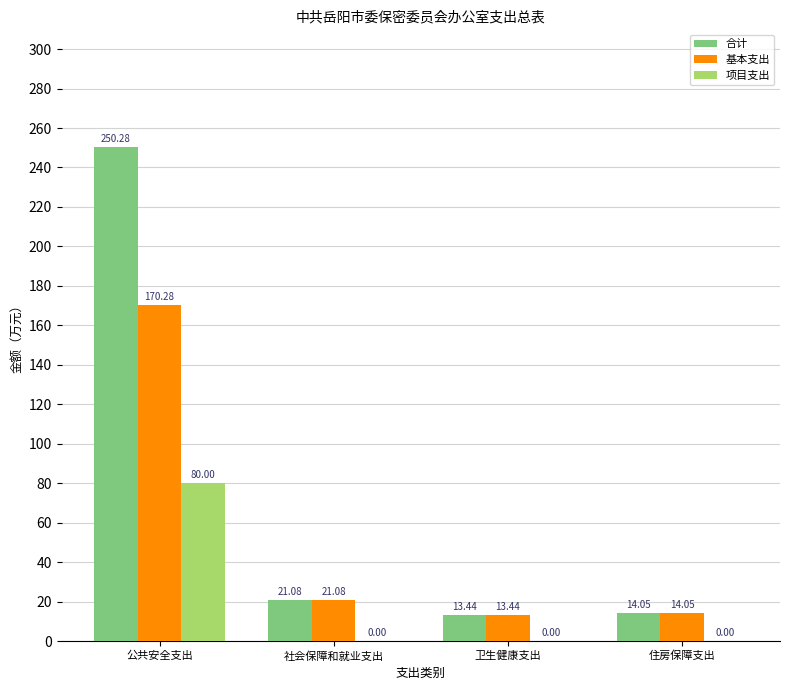

Reading left to right, transcribe all the data shown in this chart.

合计: 公共安全支出=250.3	社会保障和就业支出=21.1	卫生健康支出=13.4	住房保障支出=14.1
基本支出: 公共安全支出=170.3	社会保障和就业支出=21.1	卫生健康支出=13.4	住房保障支出=14.1
项目支出: 公共安全支出=80.0	社会保障和就业支出=0.0	卫生健康支出=0.0	住房保障支出=0.0